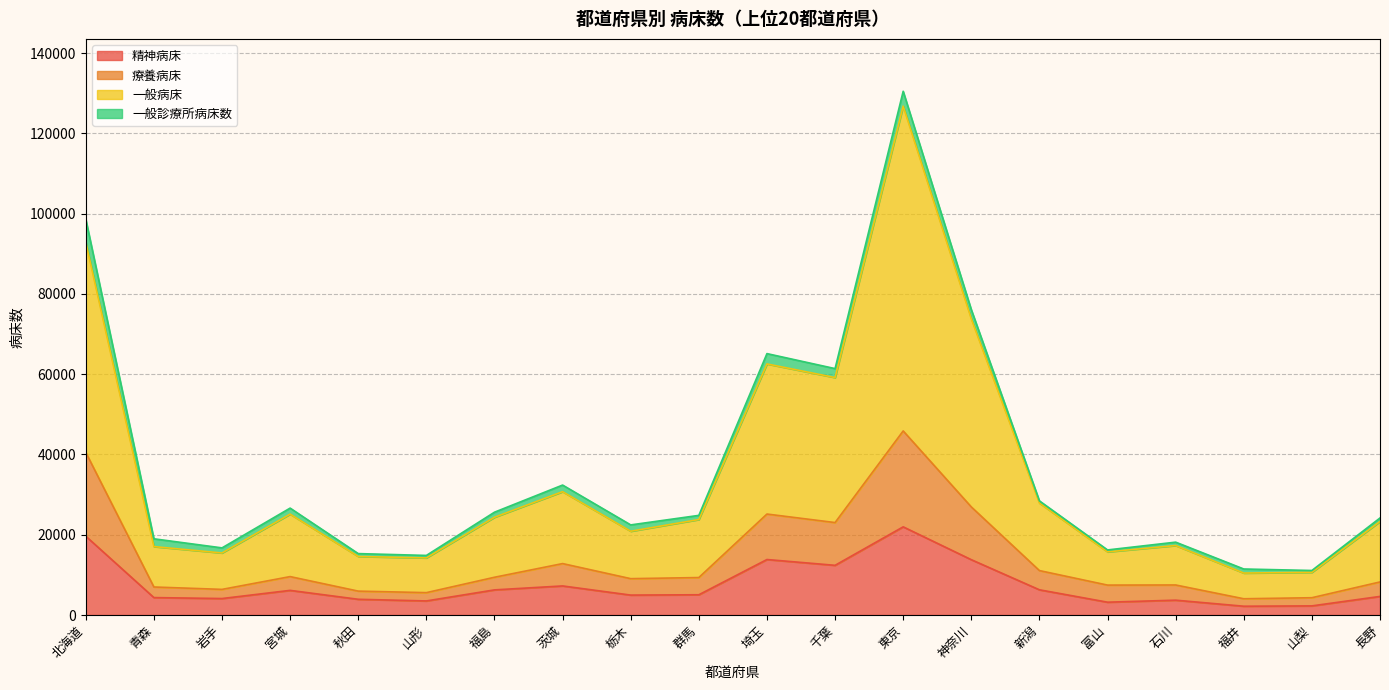

At which category is the sum across all series the highest?

東京